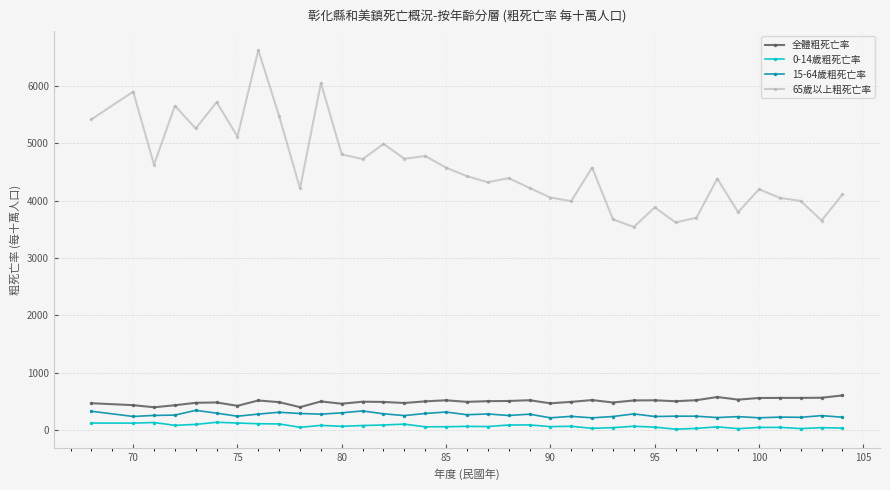

True or false: 全體粗死亡率 and 0-14歲粗死亡率 cross at least once.

False